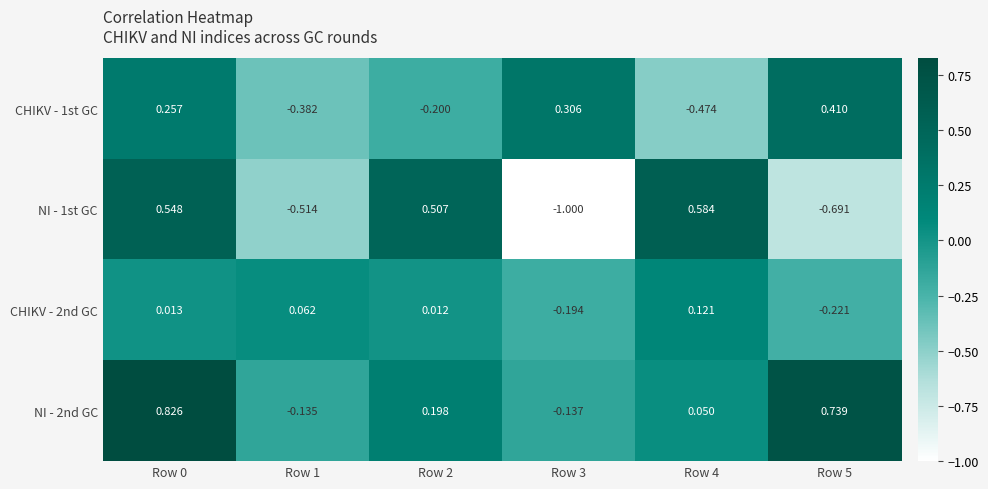

What is the total value across all series at Row 3?

-1.0